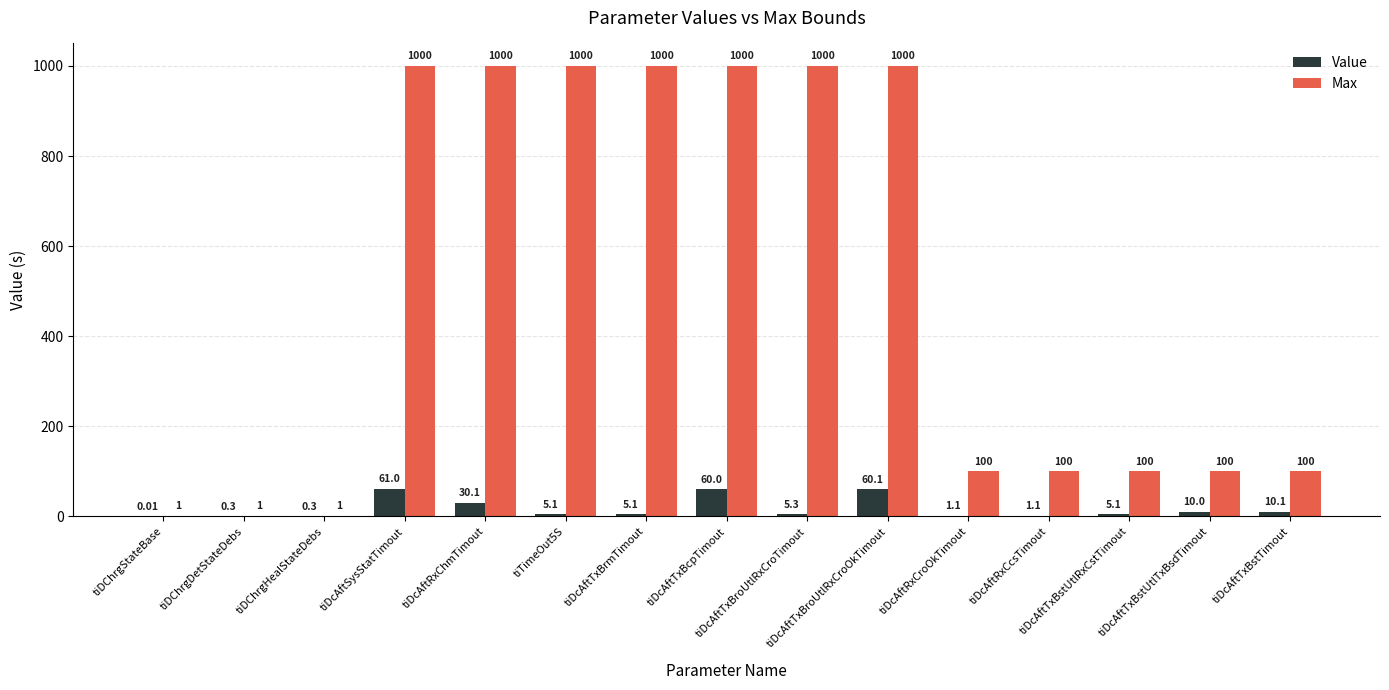

At which category is the sum across all series the highest?

tiDcAftSysStatTimout